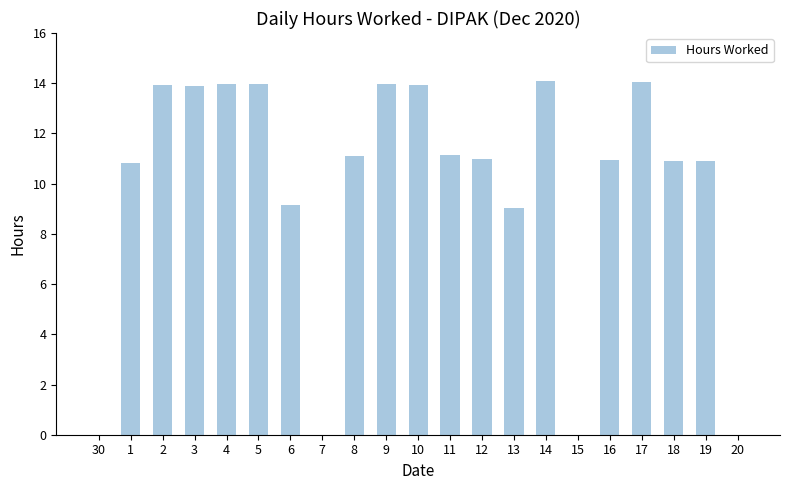

What is the change in value from 6 to 17?

+4.9